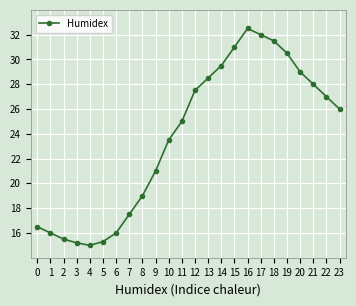

At which category does the chart reach its minimum across all series?

4